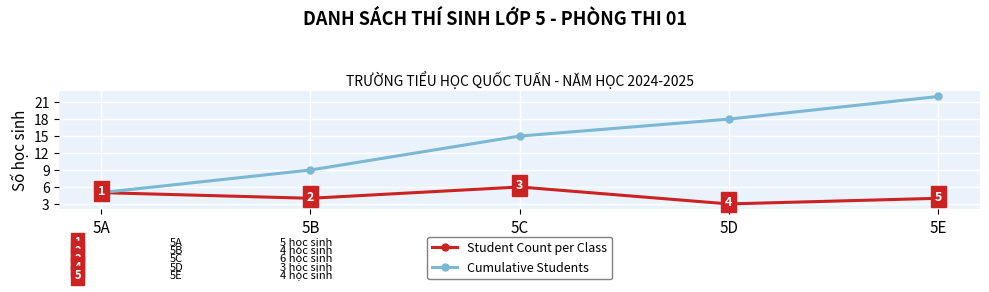

Reading left to right, transcribe all the data shown in this chart.

Student Count per Class: 5A=5	5B=4	5C=6	5D=3	5E=4
Cumulative Students: 5A=5	5B=9	5C=15	5D=18	5E=22